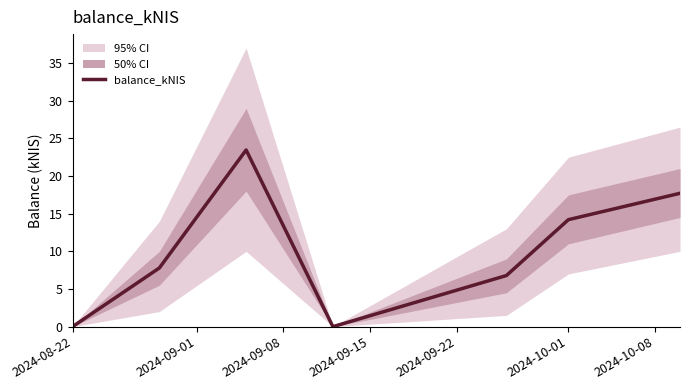

Reading right to left, list all the values displayed in this chart.

17.7	14.2	6.8	0.0	23.5	7.8	0.0